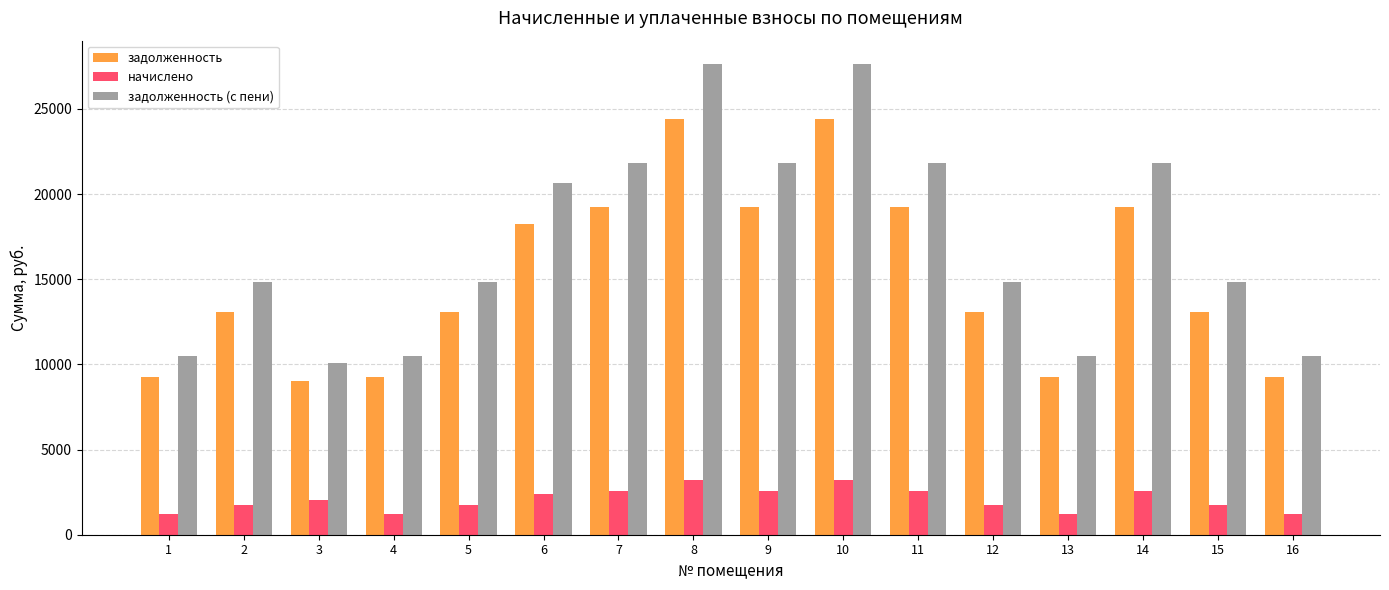

The value of задолженность at 8 is 41190.9. True or false?

False